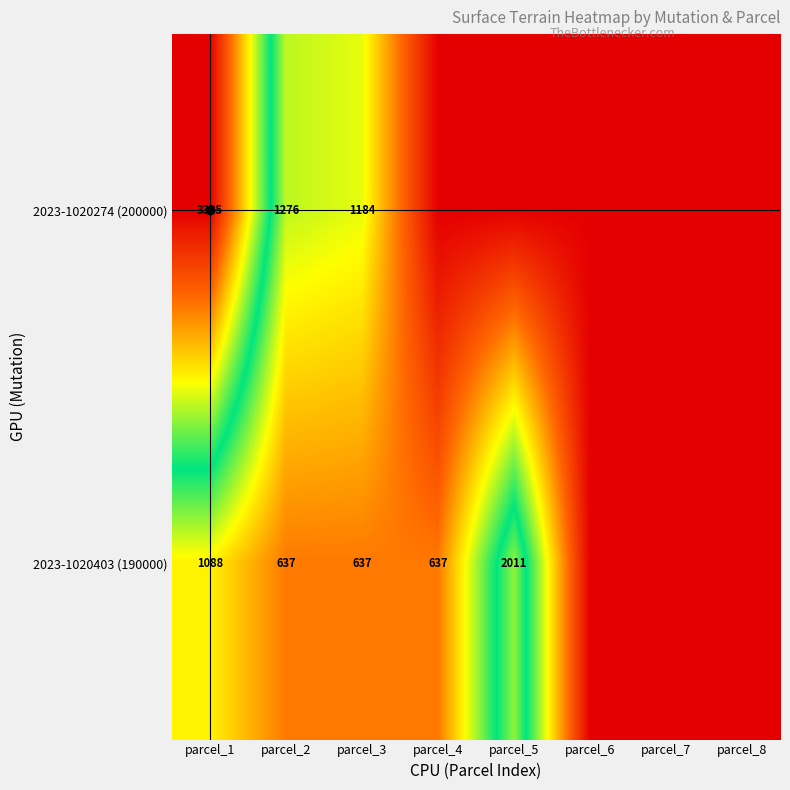

What is the spread (max minus min) of values at parcel_2?

639